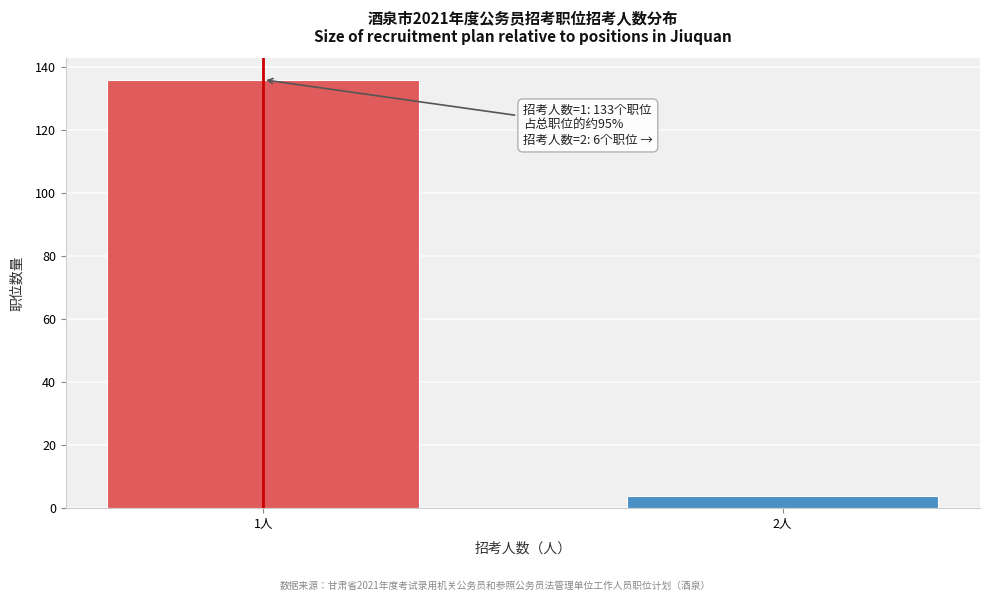

Reading right to left, transcribe all the data shown in this chart.

2人=4	1人=136